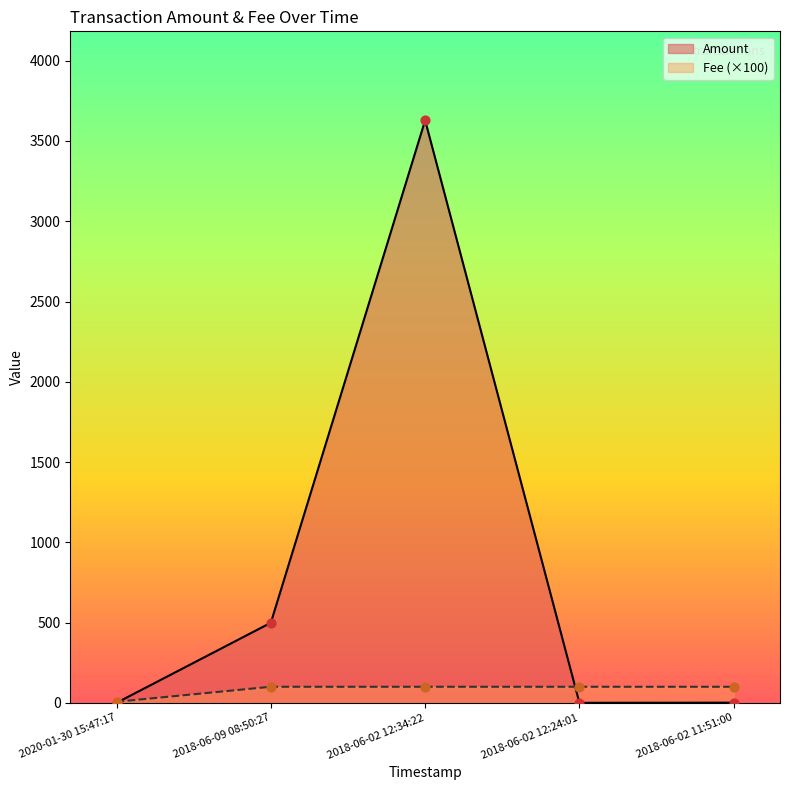

At how many categories does at least one series exceed 1896?

1